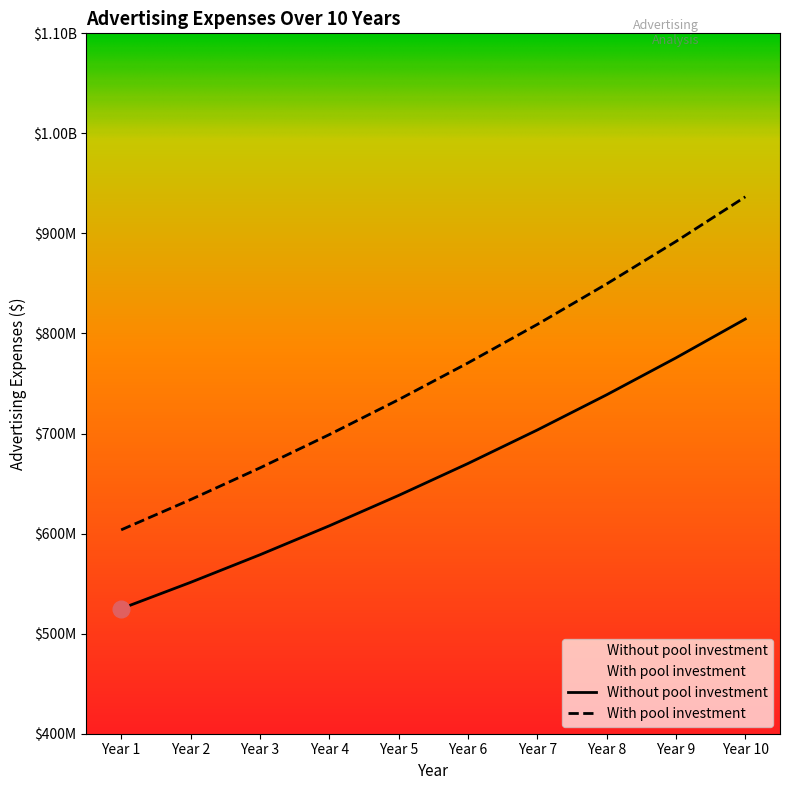

What is the value of the Without pool investment point at the 4th from the left?

607753125.0